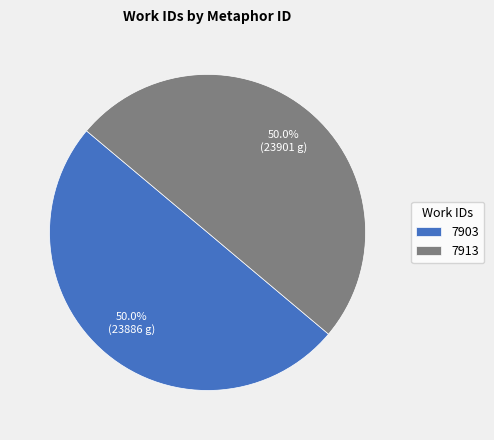

Is the sum of 7913 and 7903 greater than half?

Yes